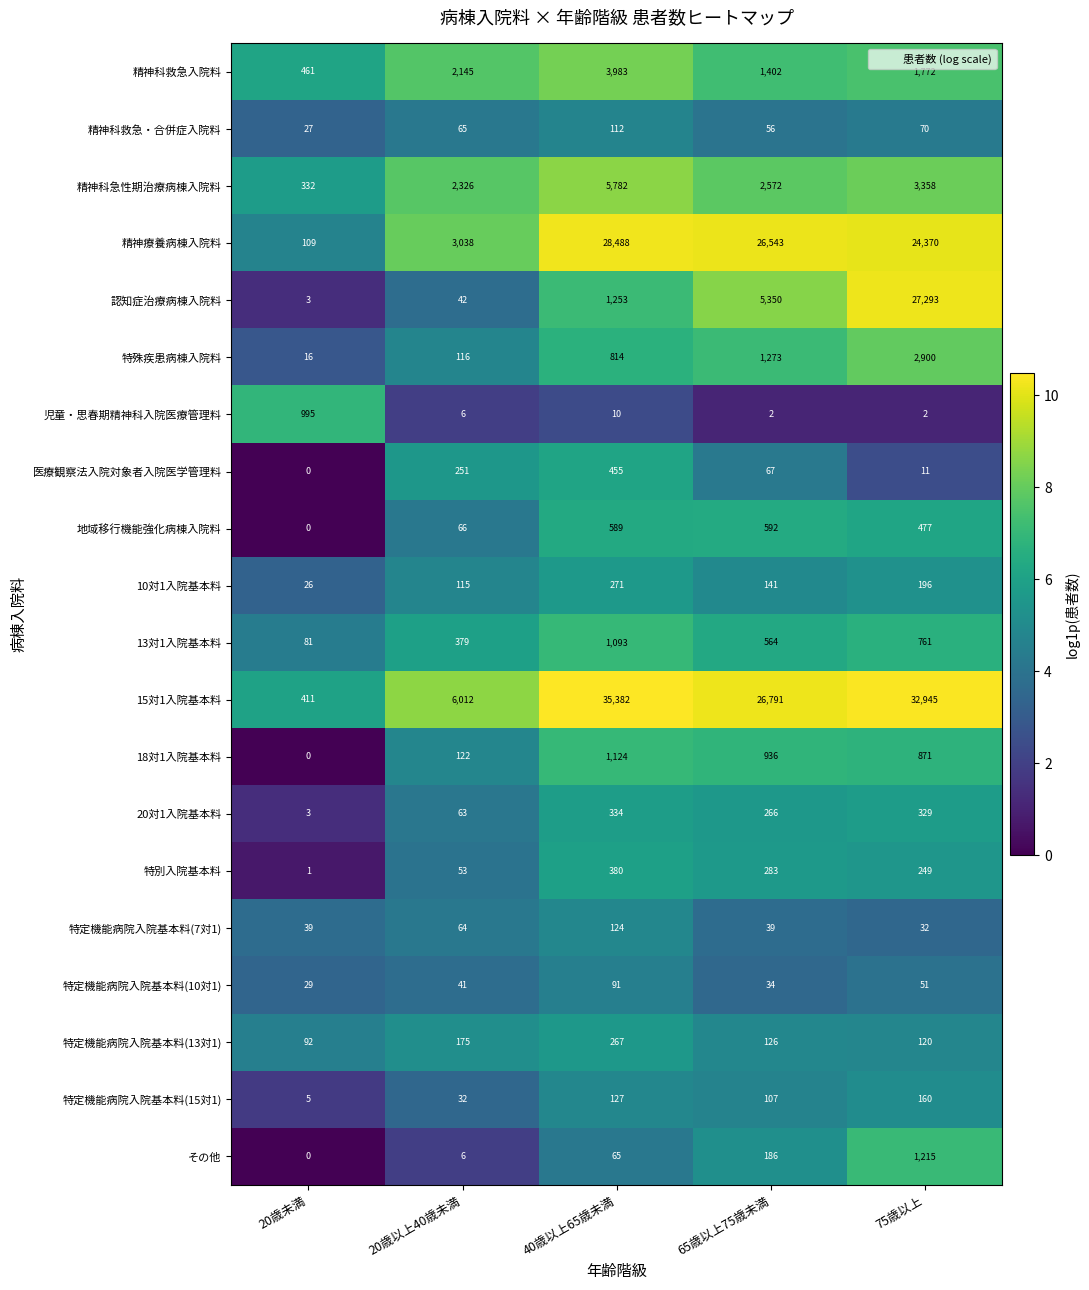

The 精神科救急・合併症入院料 series shows 56 at 65歳以上75歳未満. True or false?

True